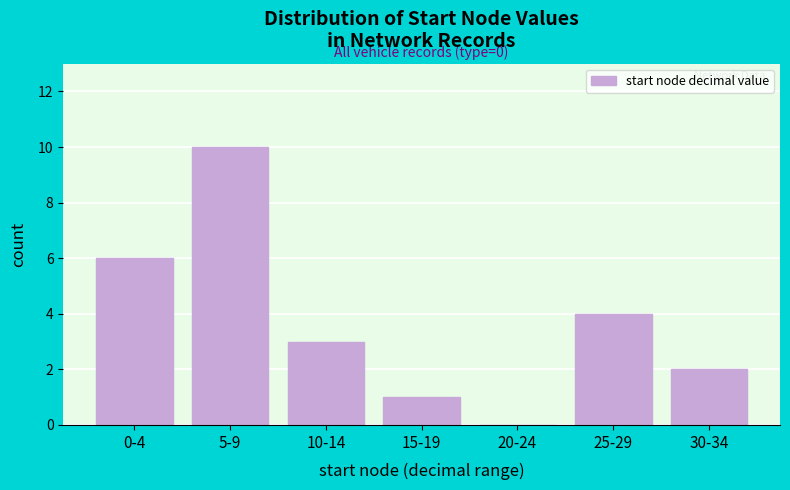

Reading left to right, list all the values displayed in this chart.

0-4=6	5-9=10	10-14=3	15-19=1	20-24=0	25-29=4	30-34=2